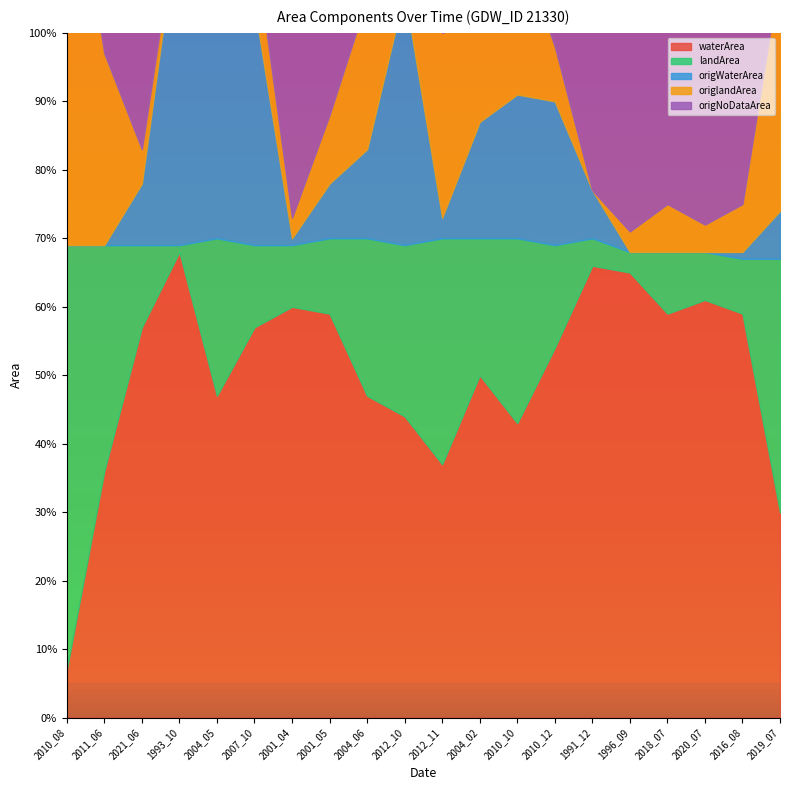

How many lines are shown in the chart?

5